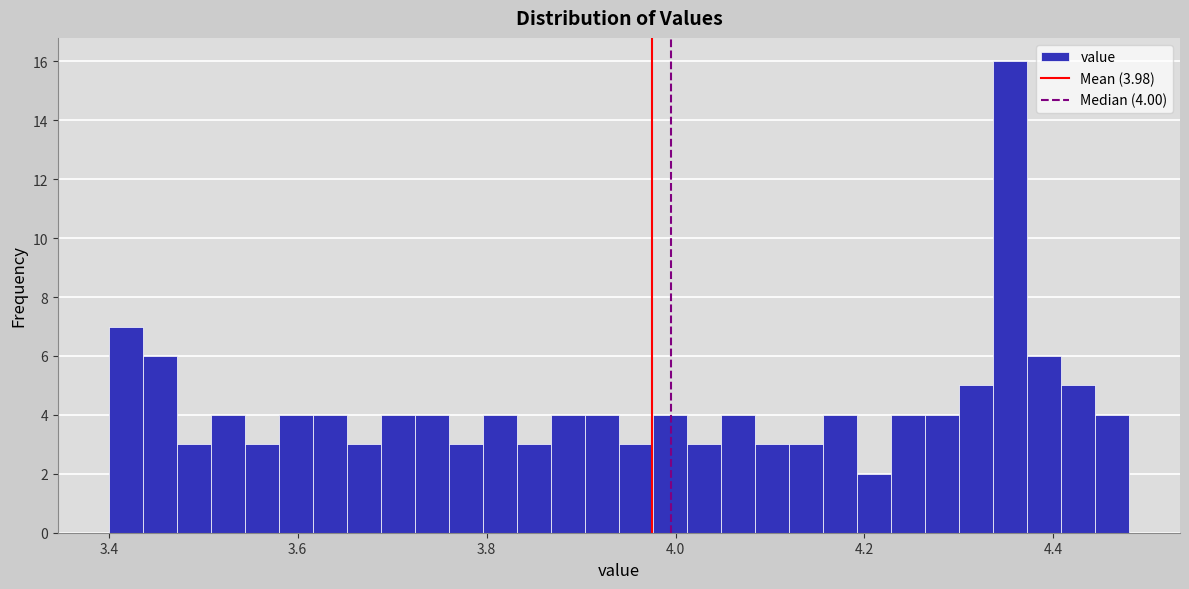

Read against the x-axis, roughly where is the centre of the tallest bar?

4.36